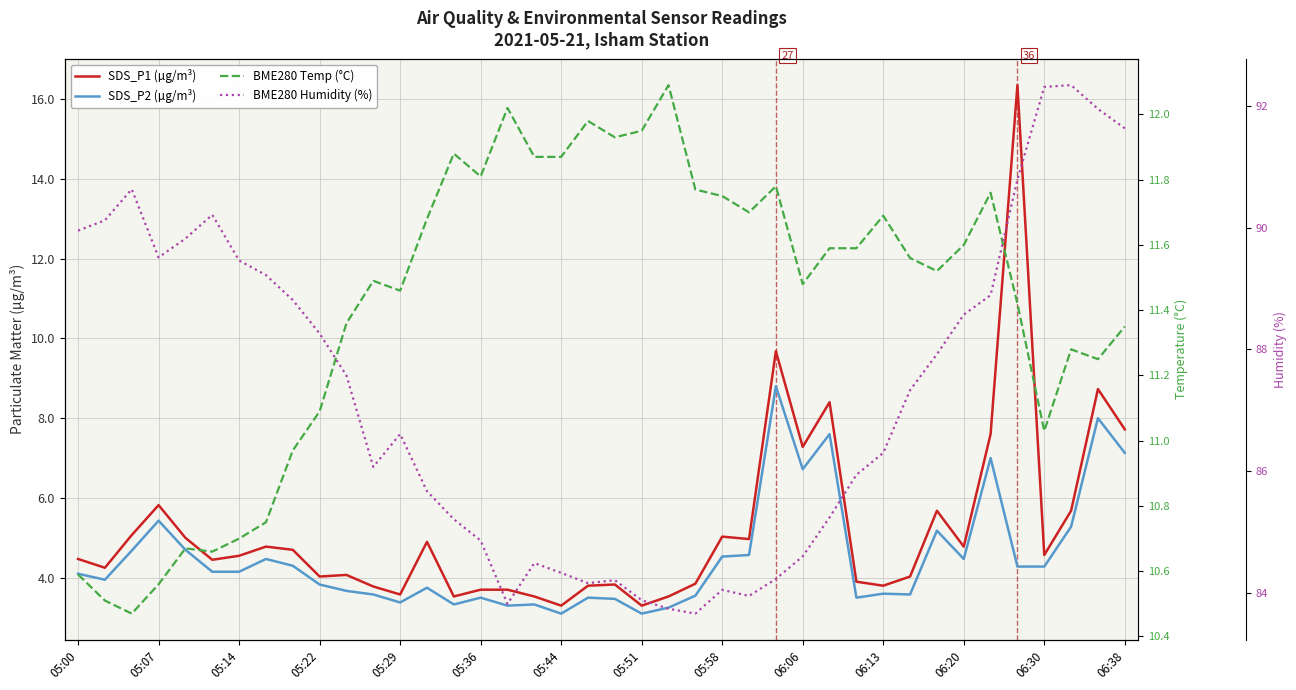

What are all the series names shown in the legend?

SDS_P1 (µg/m³), SDS_P2 (µg/m³), BME280 Temp (°C), BME280 Humidity (%)